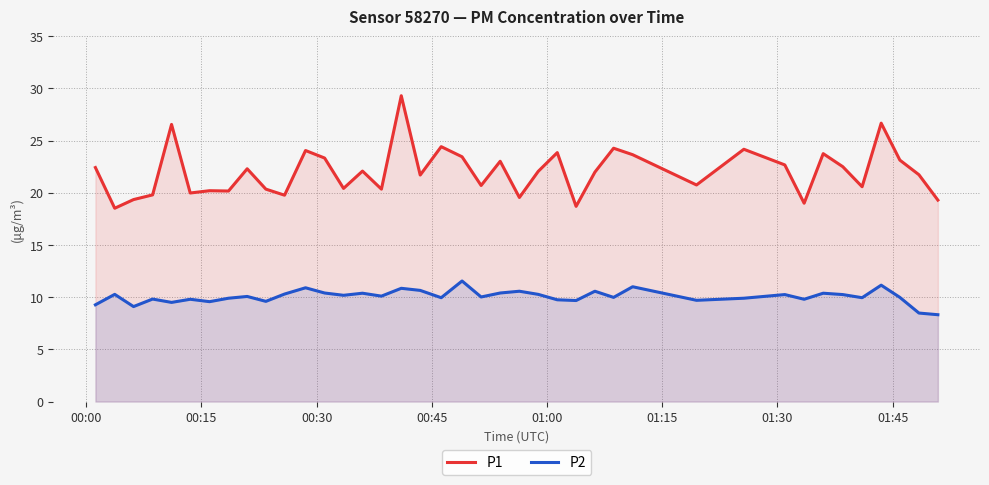

List the series in order of their overall mean, lowest first.

P2, P1